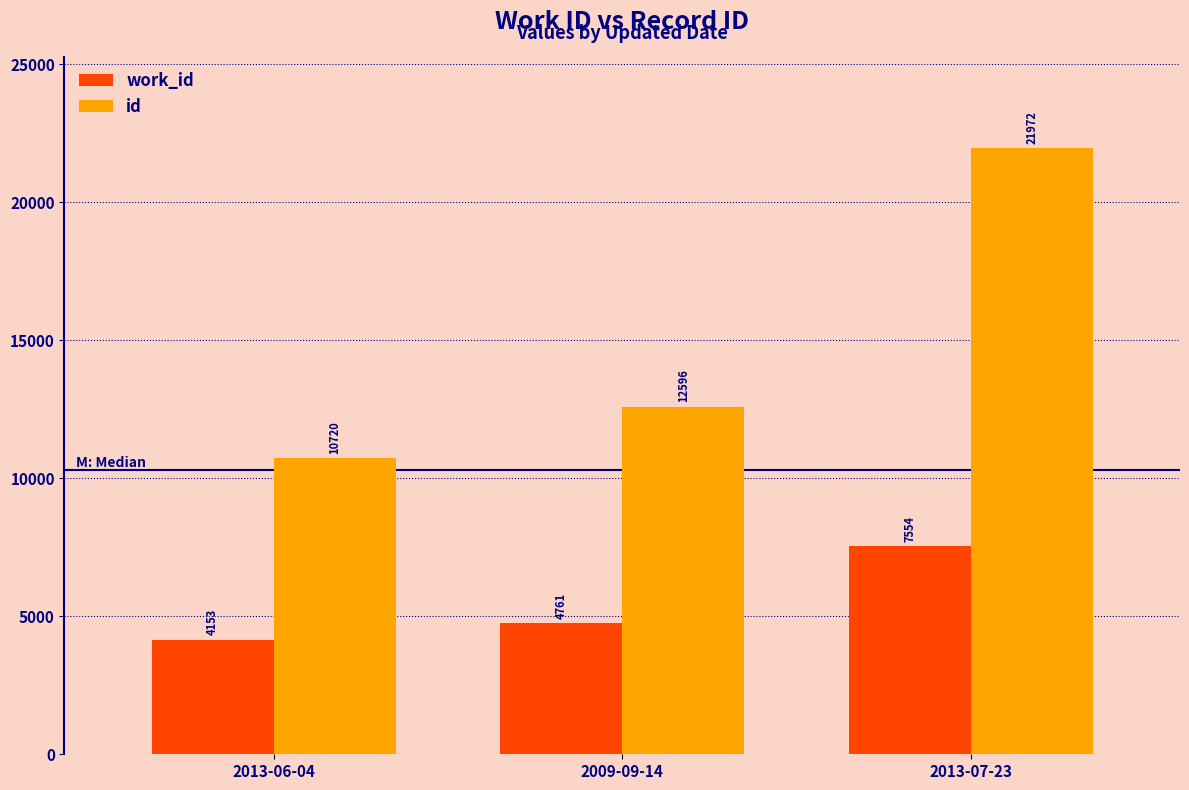

The id series shows 12596 at 2009-09-14. True or false?

True